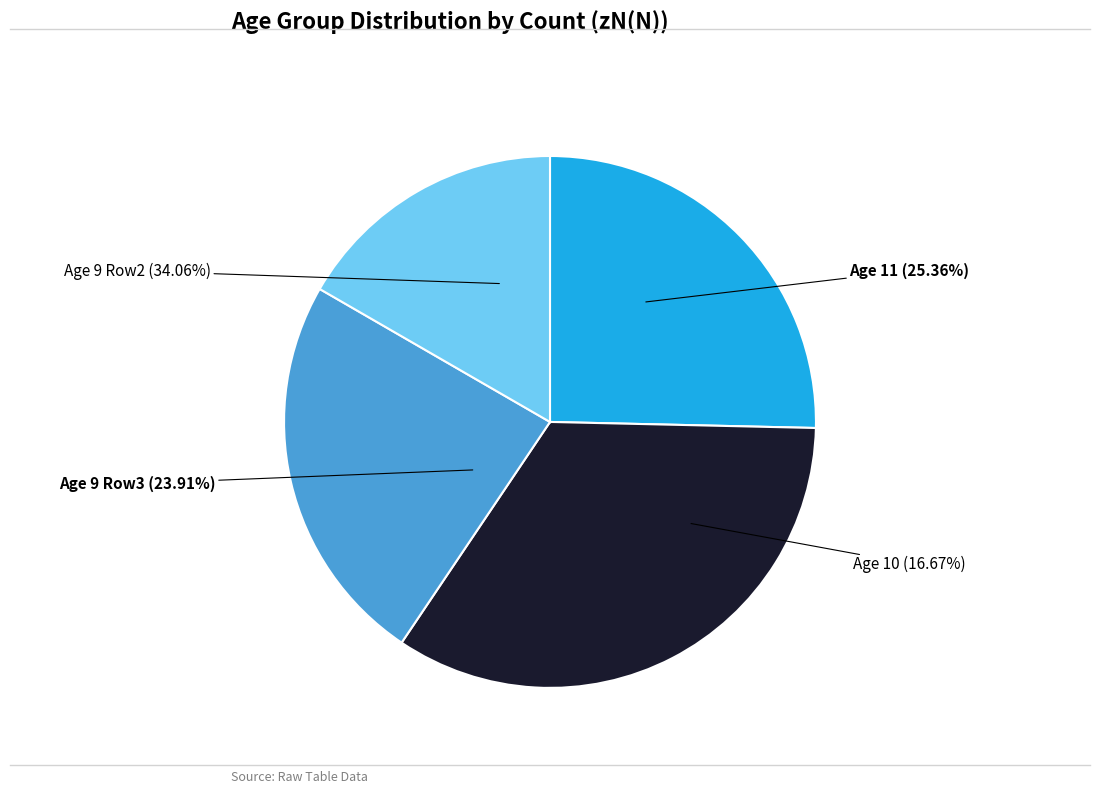

Count the number of slices in the pie.

4